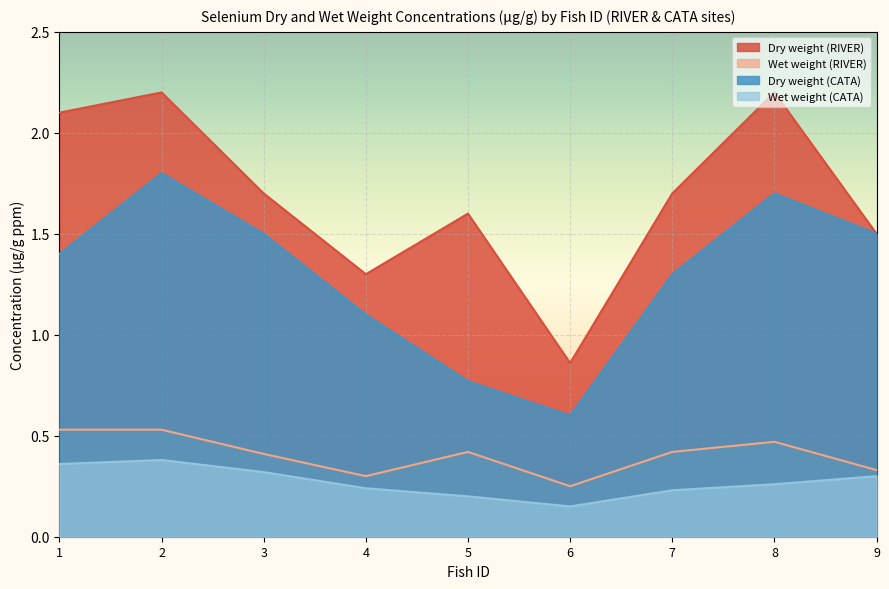

How many Wet weight (CATA) values are between 0 and 1?

9